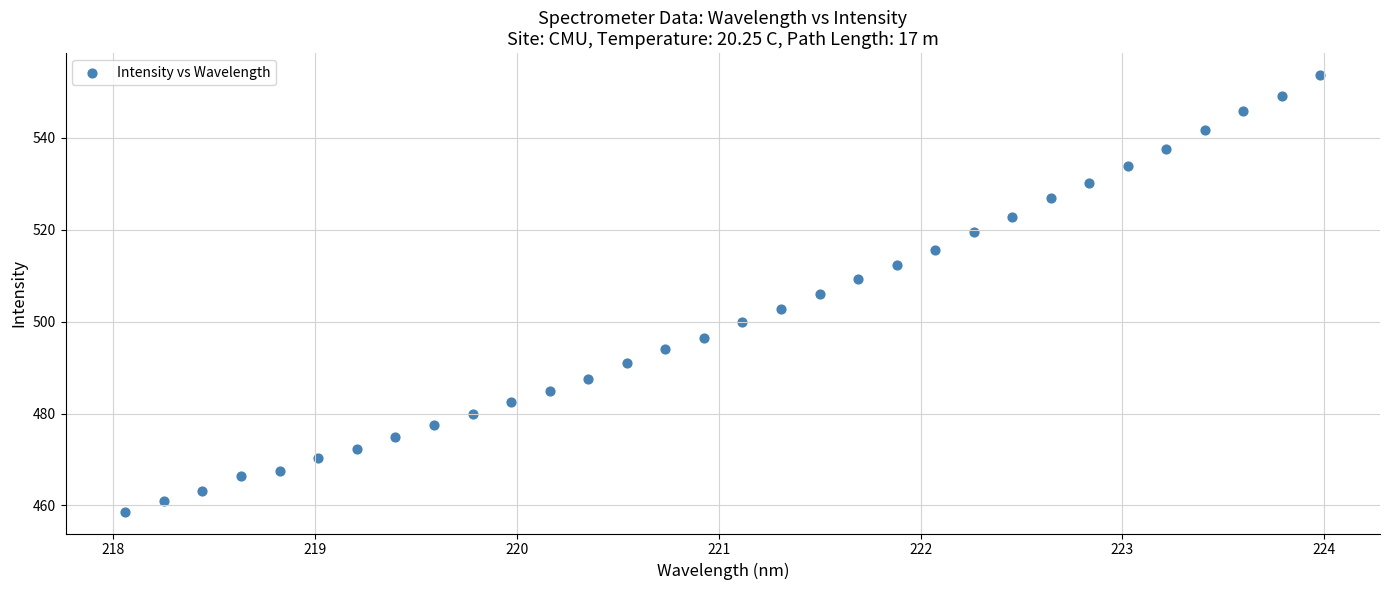

What is the range of X values (max minus min)?

5.9